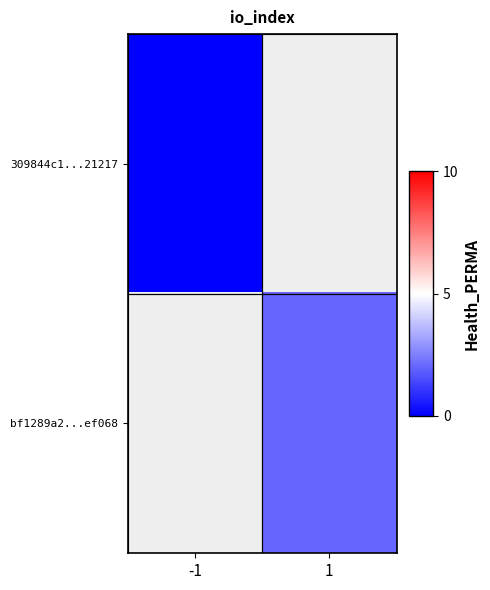

List the series in order of their overall mean, lowest first.

309844c1...21217, bf1289a2...ef068